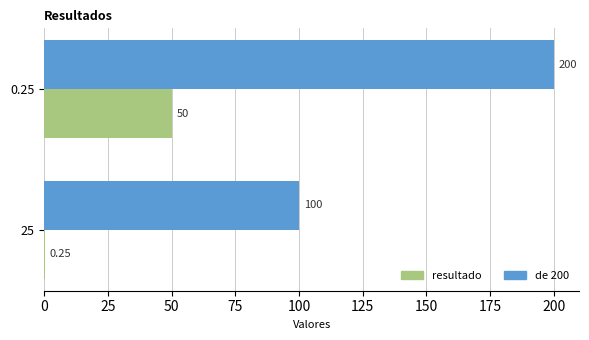

Which series has the largest total across all categories?

de 200